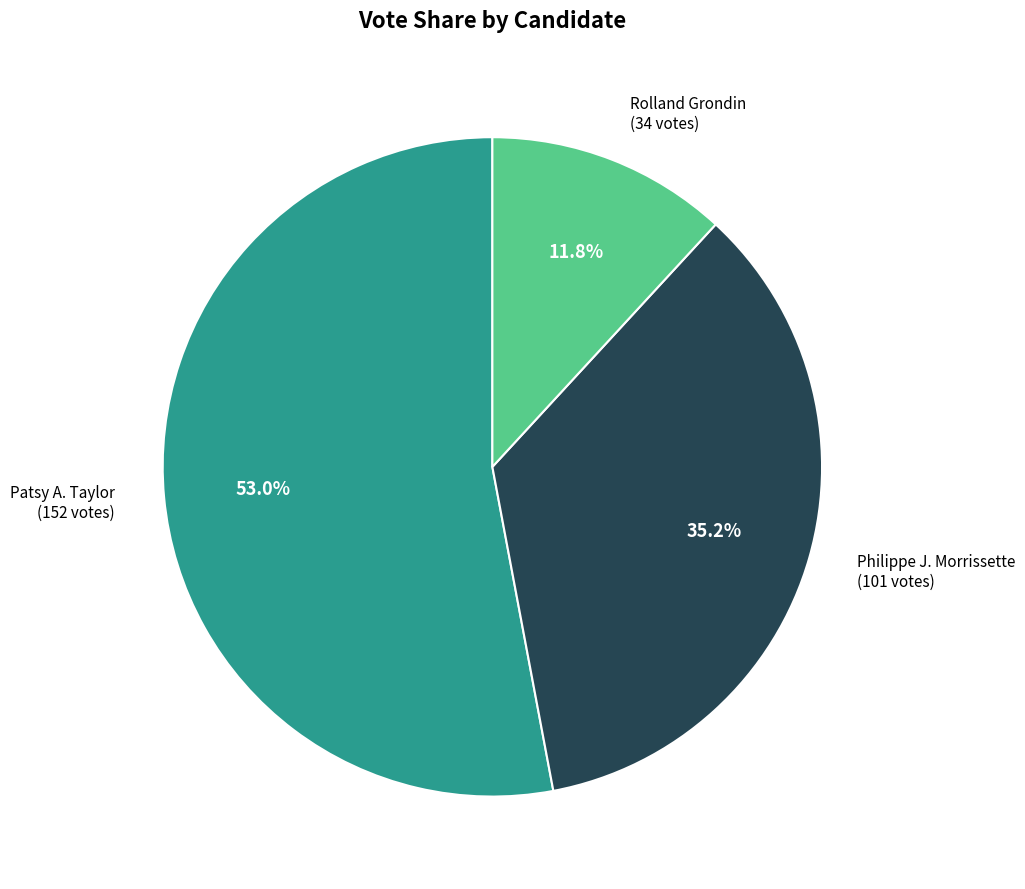

Does any single category account for the majority?

Yes